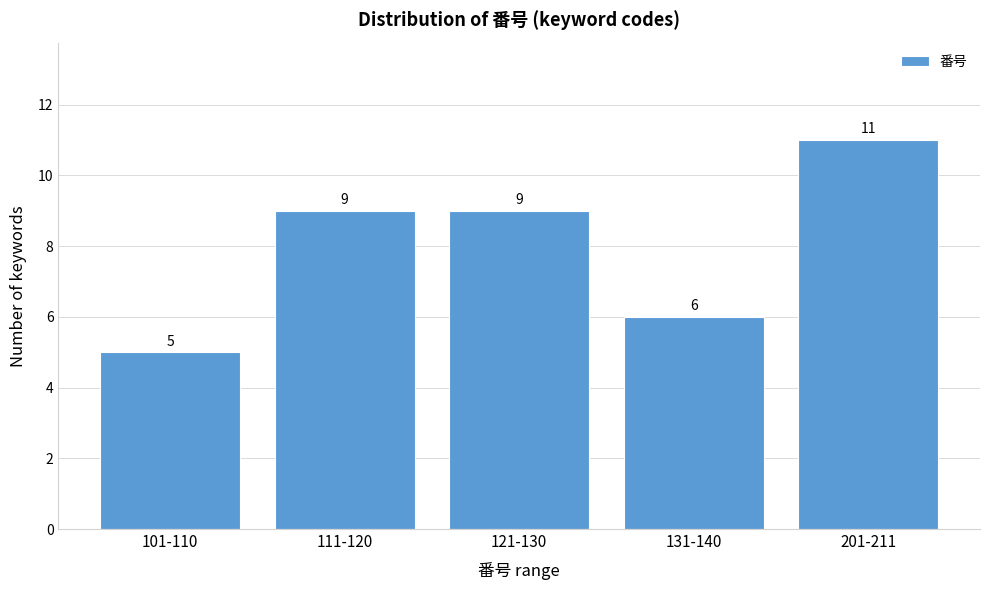

Reading left to right, extract all data points from this chart.

101-110=5	111-120=9	121-130=9	131-140=6	201-211=11